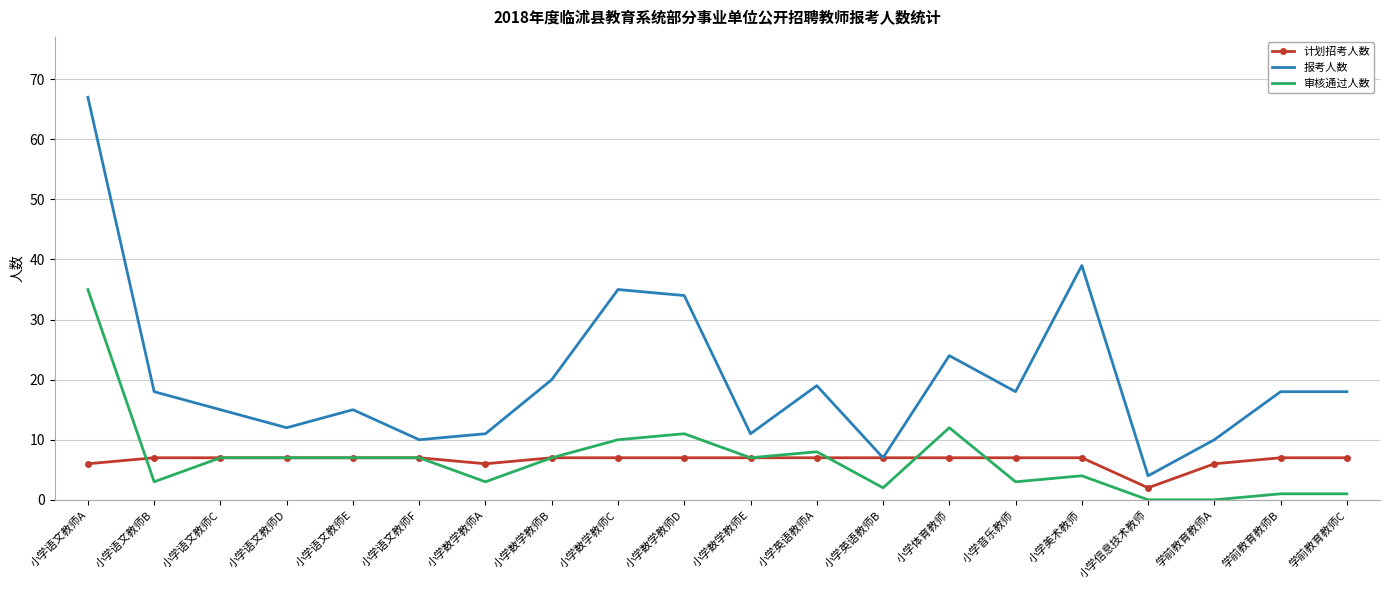

What is the maximum value shown in the chart?

67